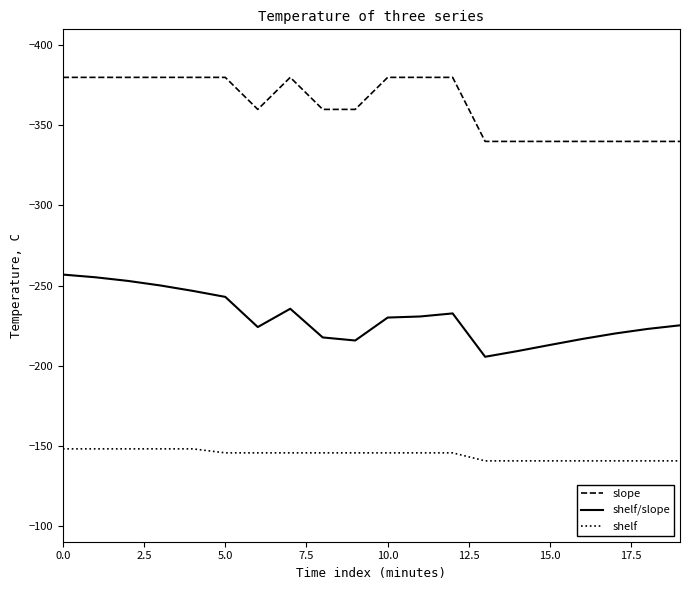

Does the chart have visible grid lines?

No